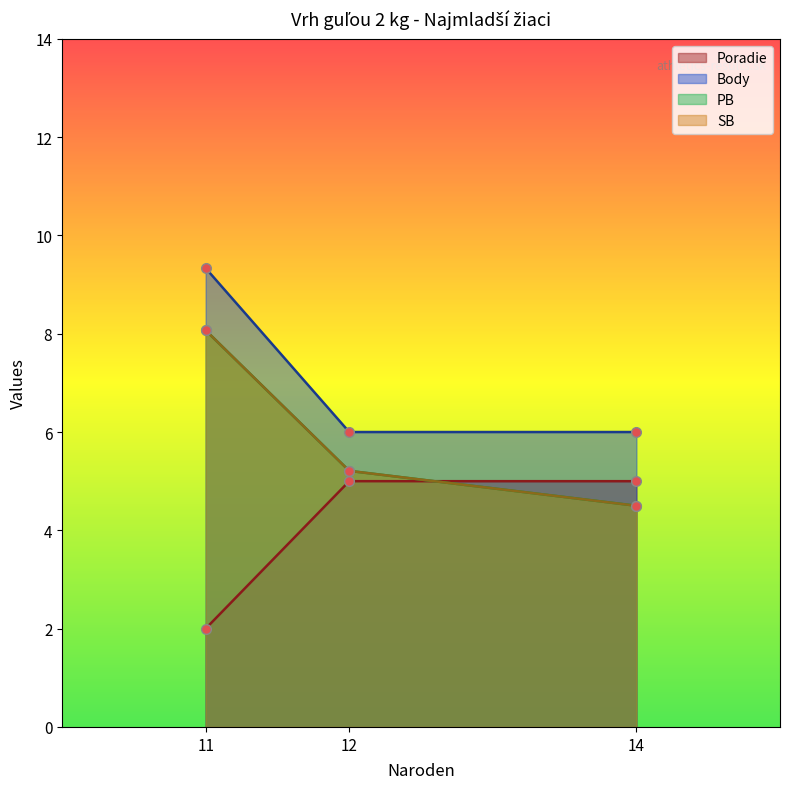

True or false: Poradie has a value of 1.3 at 11.

False